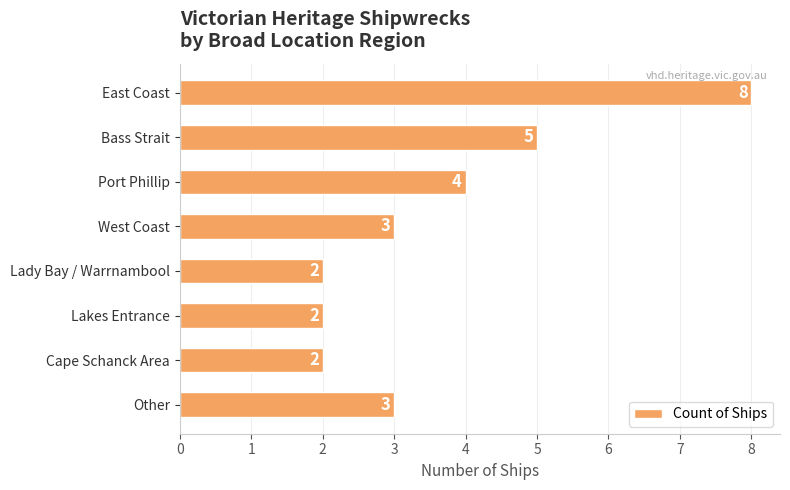

How many categories are shown in the chart?

8